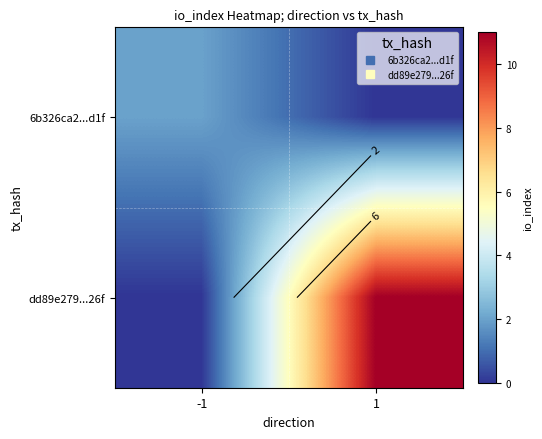

At which category does the chart reach its minimum across all series?

1